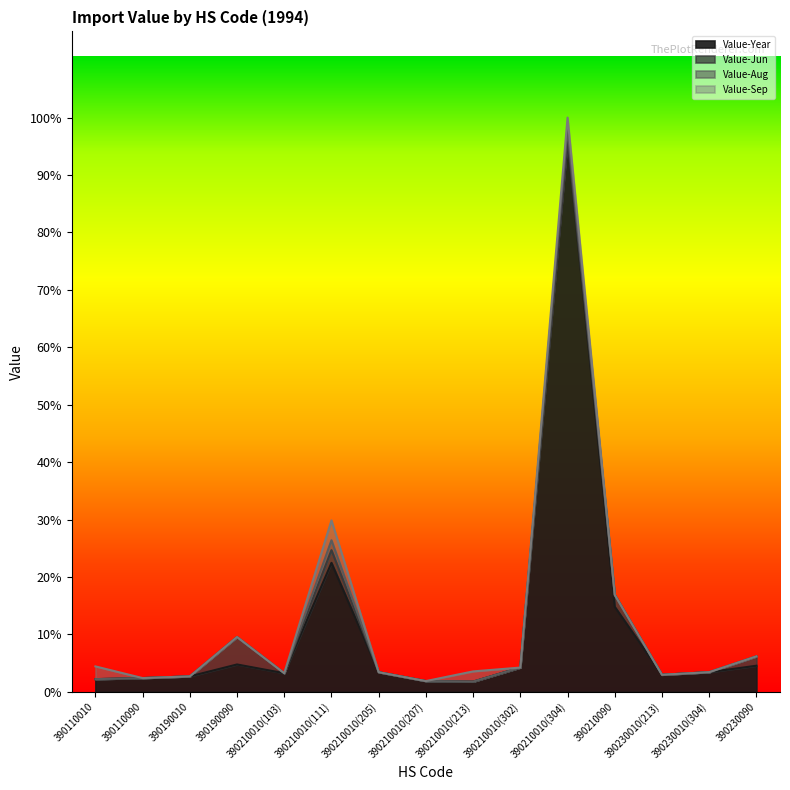

Which series changed the most between 390210010(111) and 390230090?

Value-Year